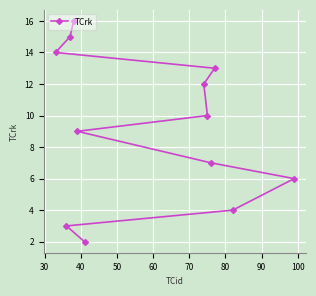

Reading left to right, list all the values displayed in this chart.

14	3	15	16	9	2	12	10	7	13	4	6